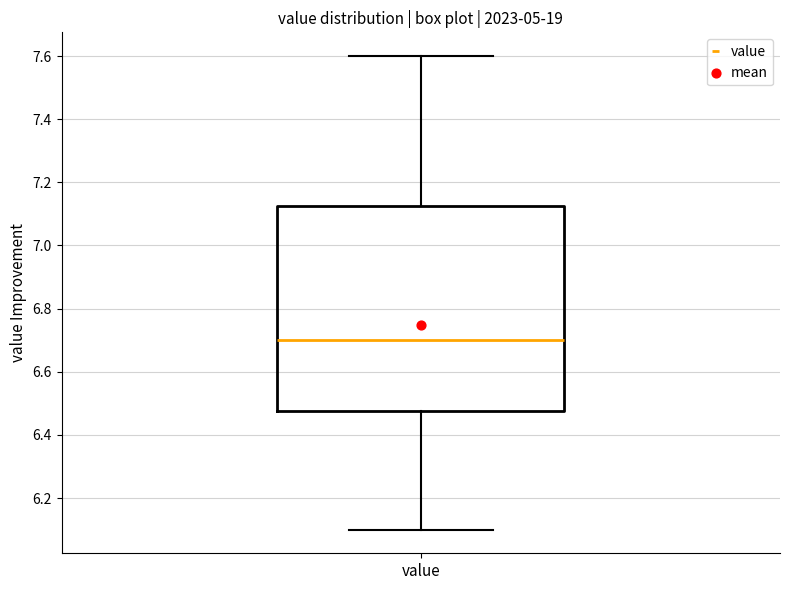

Read this box plot against the y-axis: the position of the median line, the range covered by the box, and the ends of both whiskers. The values are not printed on the chart, so give them approximately, as read against the axis.

median 6.70, box 6.48 to 7.12, whiskers 6.10 to 7.60